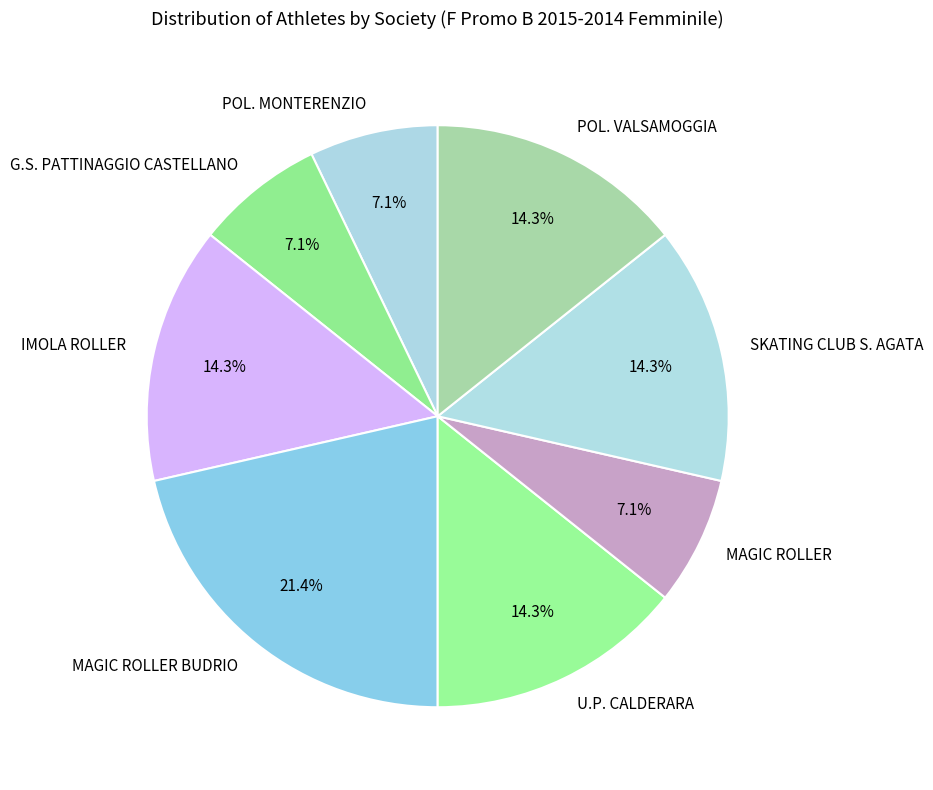

What is the largest slice in the pie chart?

MAGIC ROLLER BUDRIO